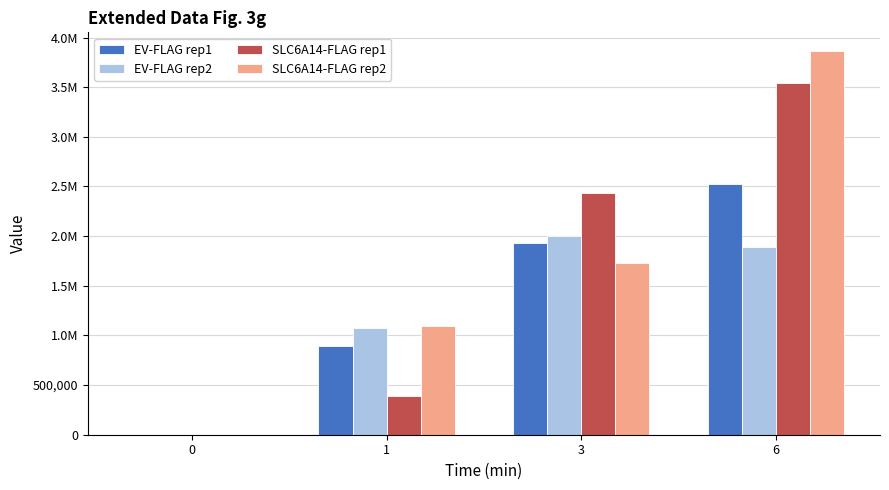

Reading left to right, list all the values displayed in this chart.

EV-FLAG rep1: 0=0.0	1=891964.6	3=1927404.9	6=2528283.3
EV-FLAG rep2: 0=0.0	1=1070139.8	3=2001018.8	6=1893977.8
SLC6A14-FLAG rep1: 0=0.0	1=394774.2	3=2437532.3	6=3538922.9
SLC6A14-FLAG rep2: 0=0.0	1=1097309.6	3=1731589.6	6=3859307.3